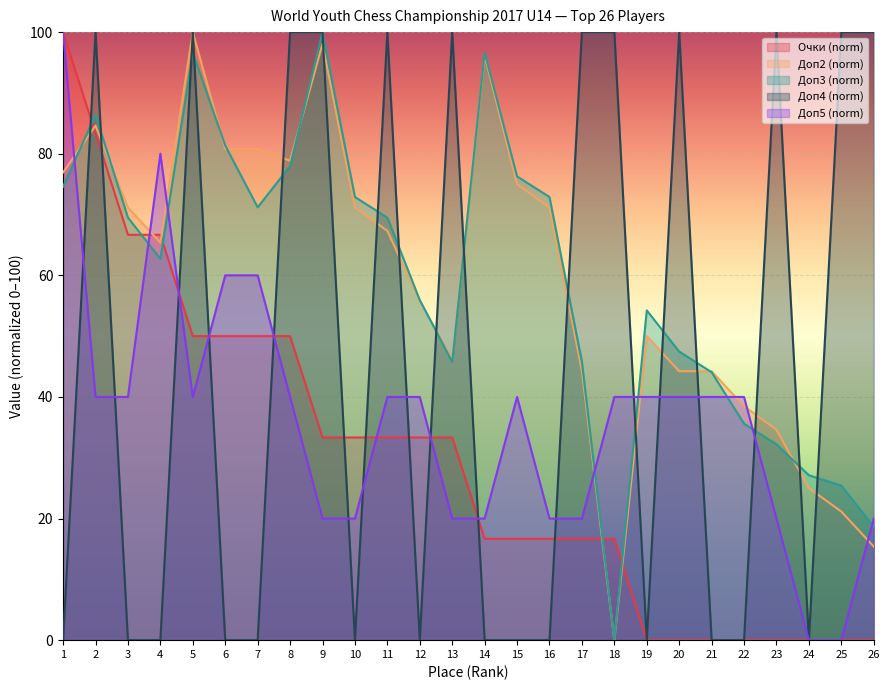

How many times do Очки and Доп2 cross each other?

5